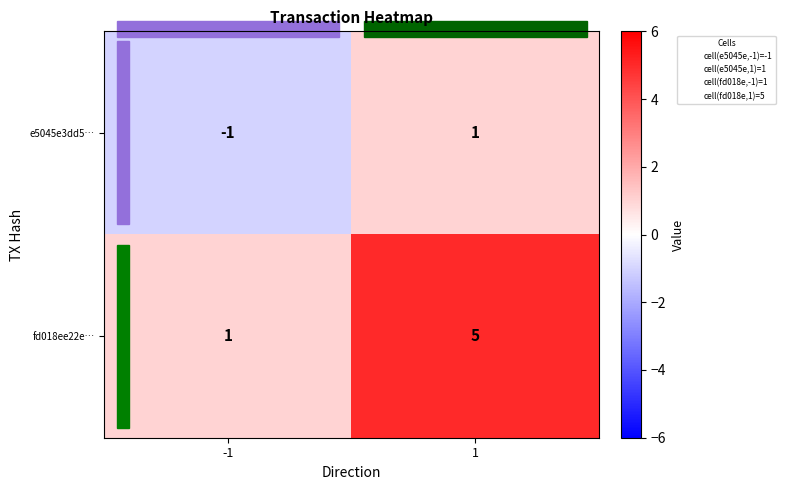

Which series has the widest spread of values?

fd018ee22e…